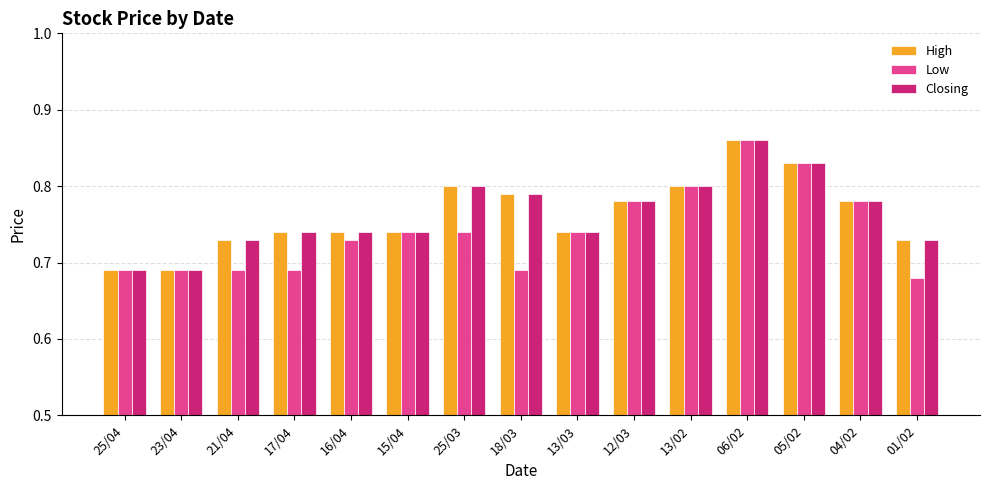

True or false: Closing has a value of 0.3 at 18/03.

False